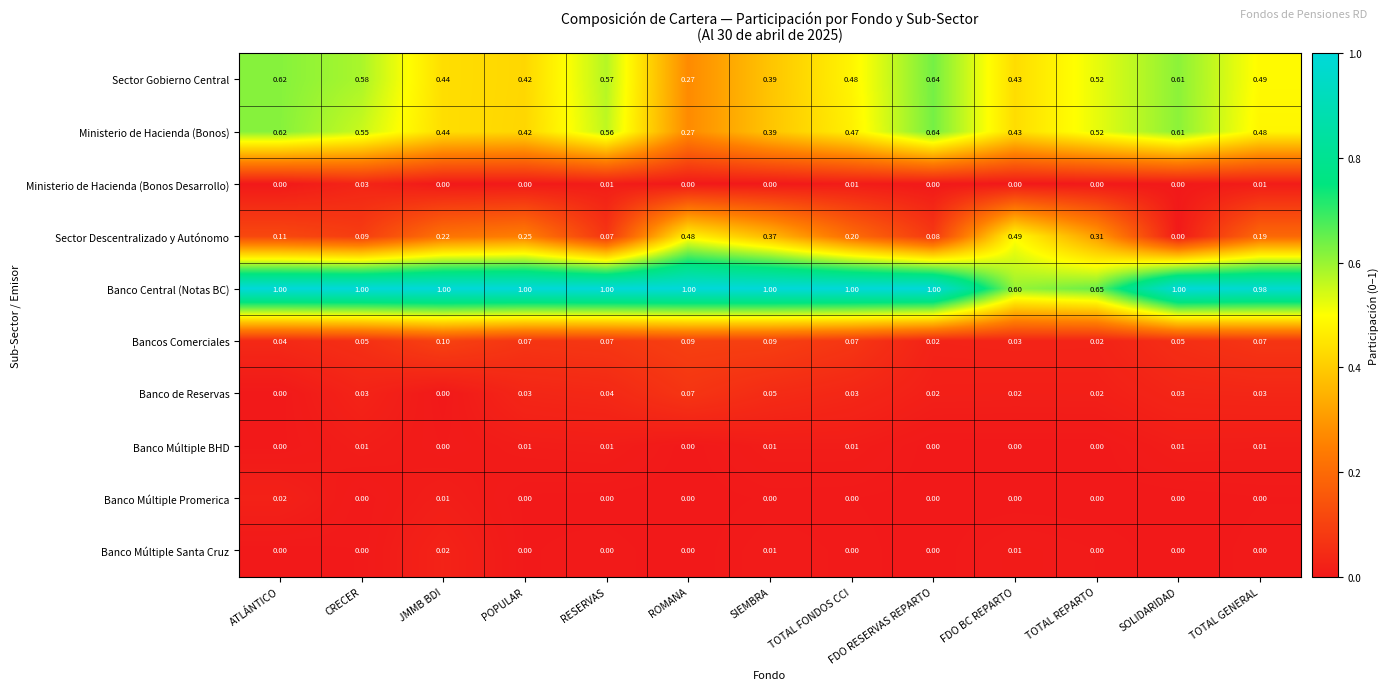

At which category is the sum across all series the highest?

ATLÁNTICO